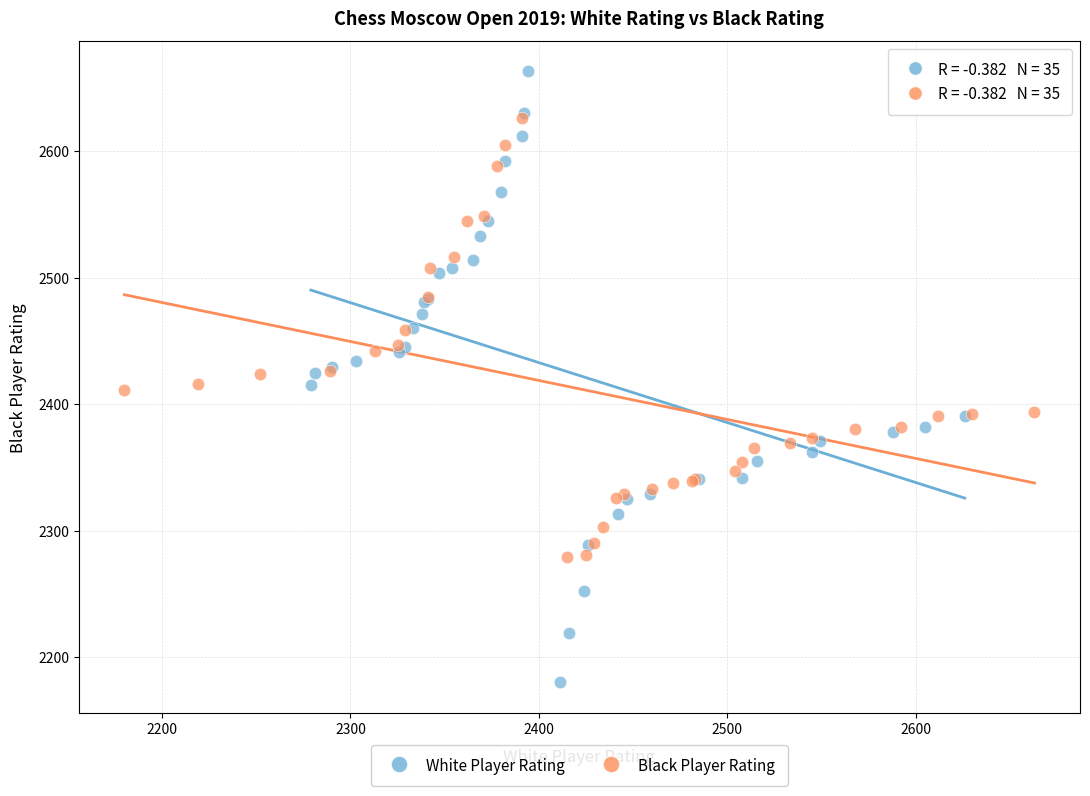

What are all the series names shown in the legend?

White Player Rating, Black Player Rating